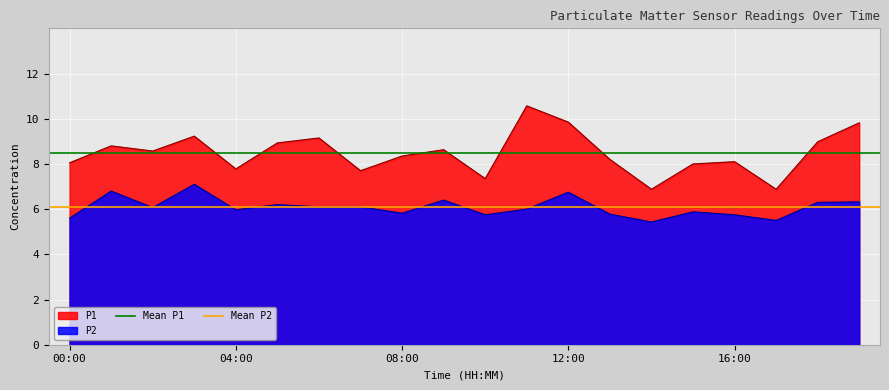

What is the highest value of the P2 series?

7.1